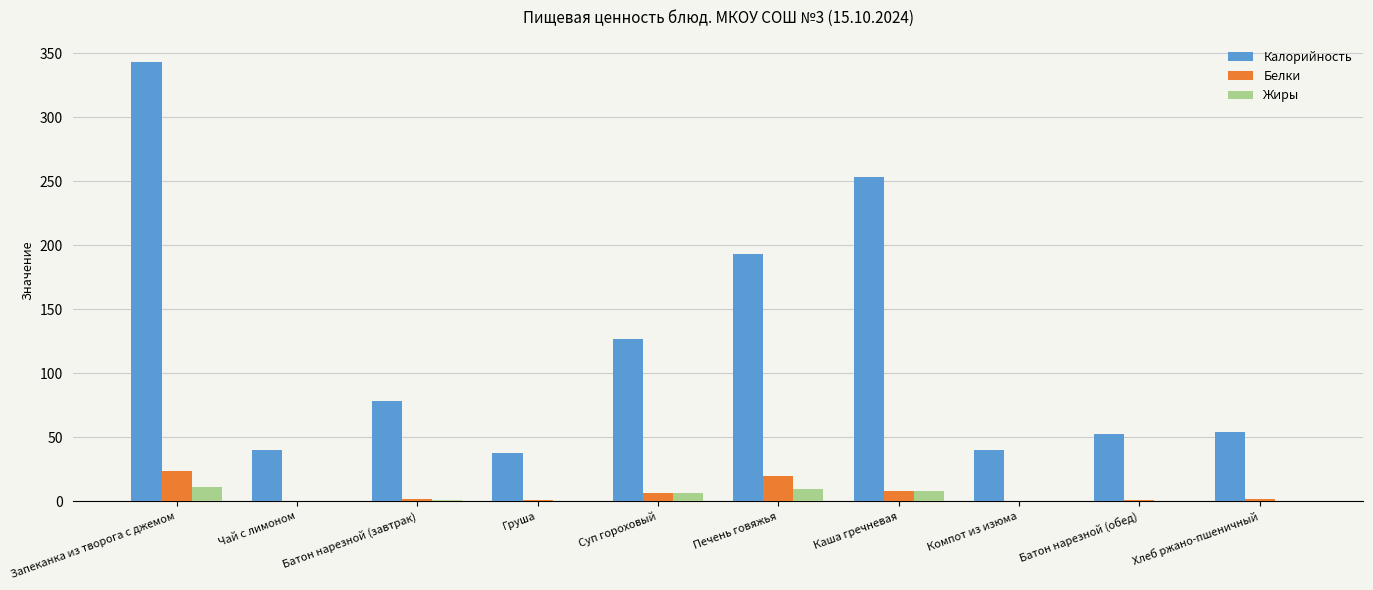

Is it true that Калорийность equals 12.0 at Чай с лимоном?

False